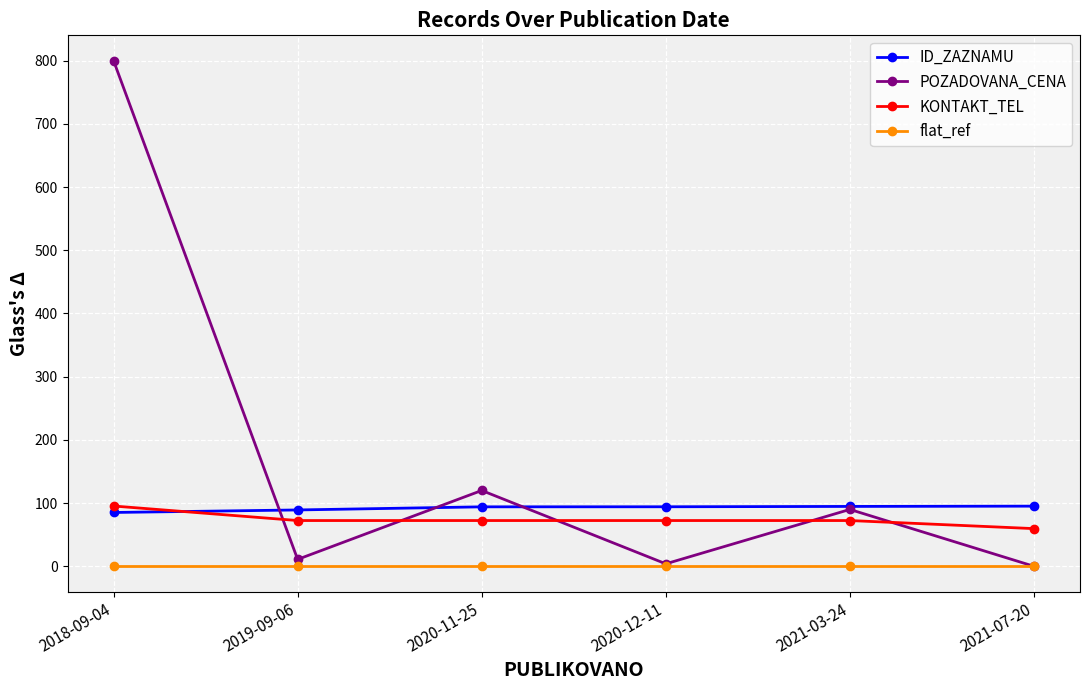

Is this an area chart (filled region under the line)?

No